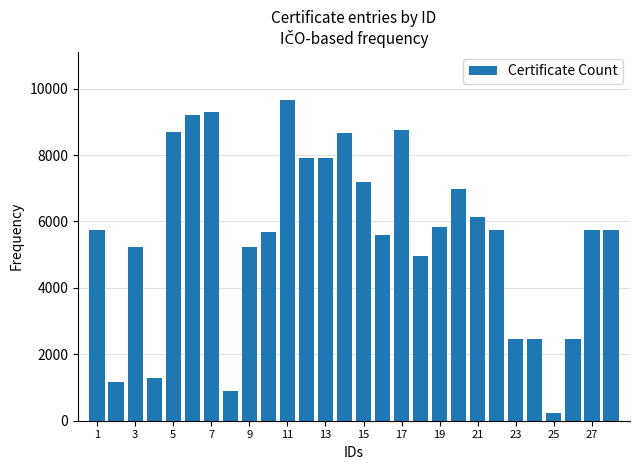

What is the average value?

5600